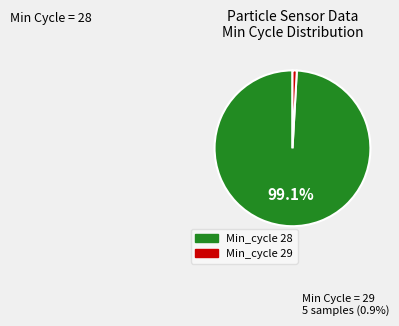

Count the number of slices in the pie.

2